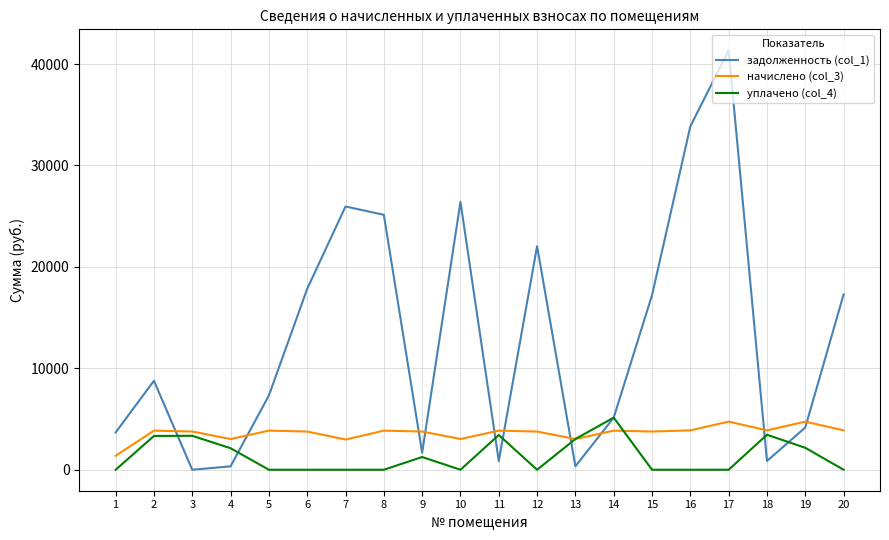

What is the spread (max minus min) of values at 9?

2511.6